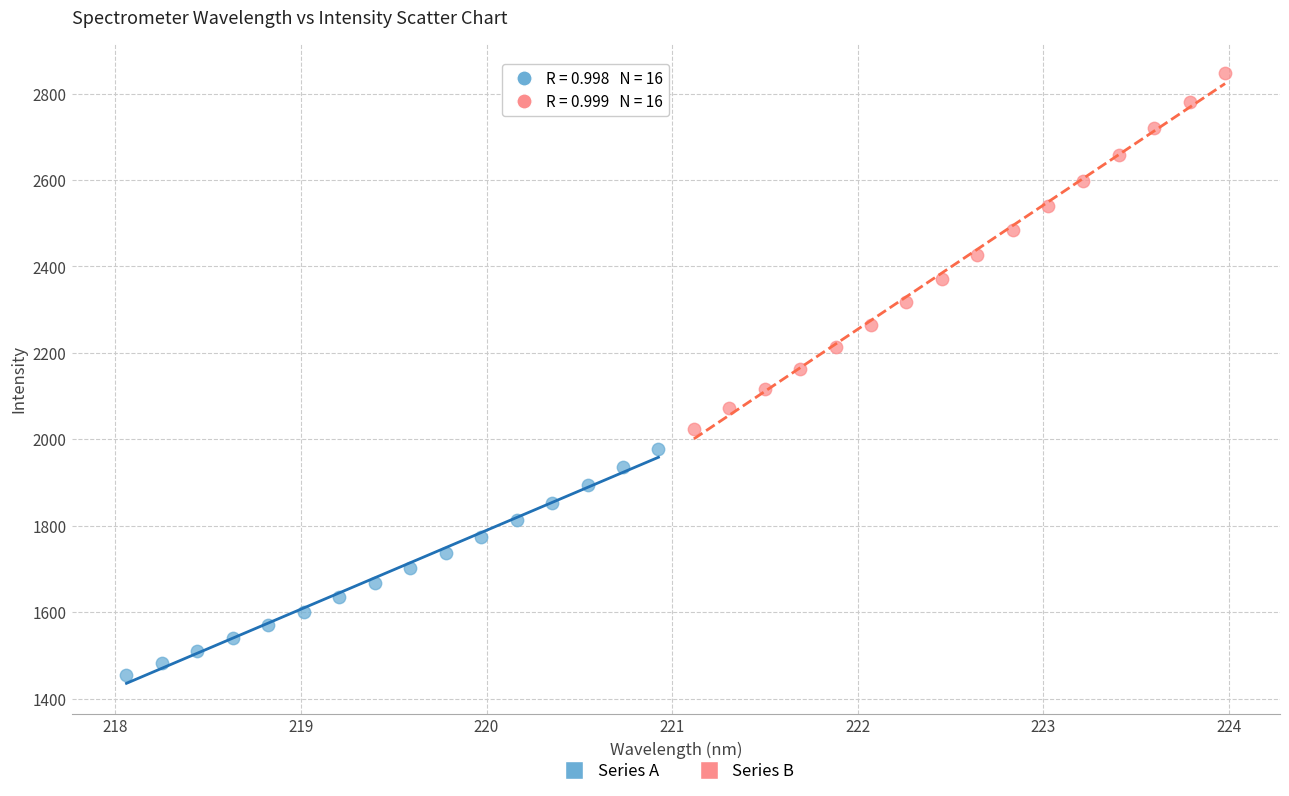

What are all the series names shown in the legend?

Series A, Series B